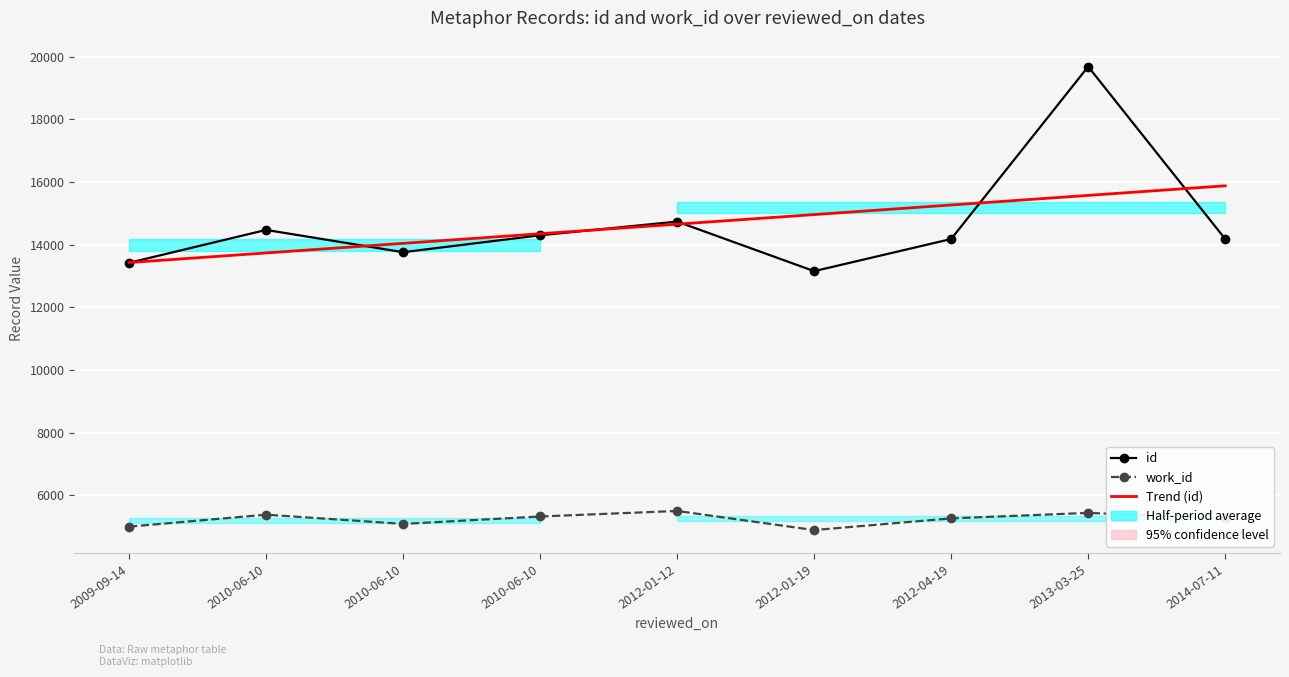

How many values in the id series exceed 14183?

4